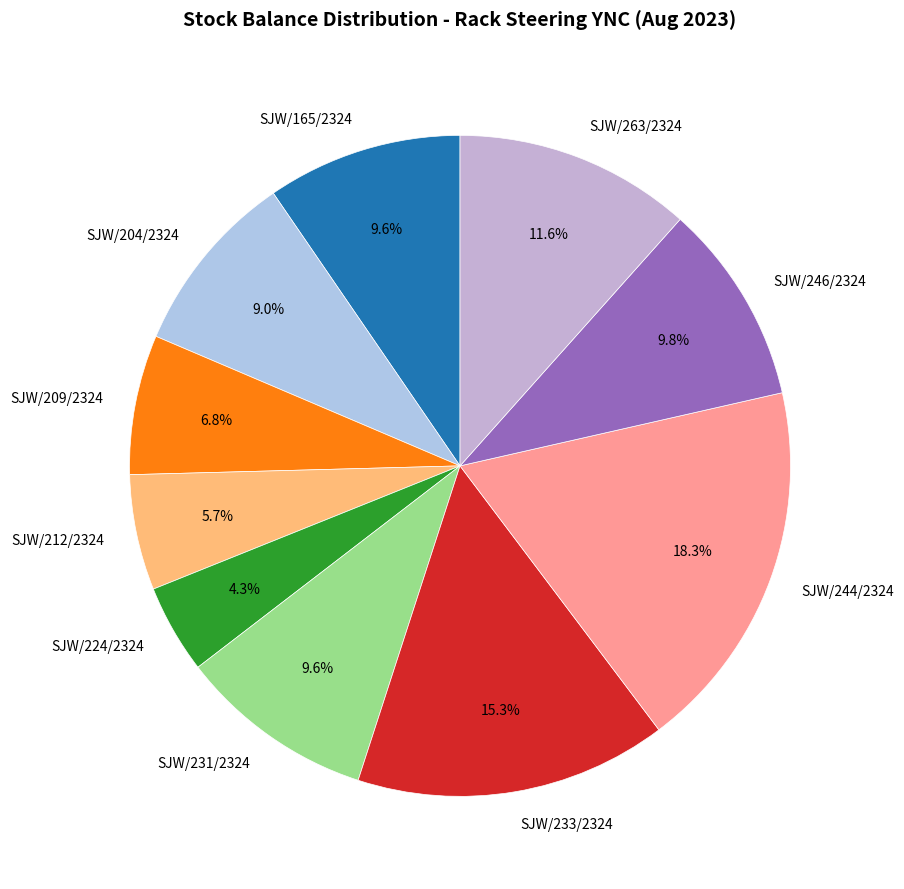

Is it true that SJW/244/2324 is 18% of the pie?

True